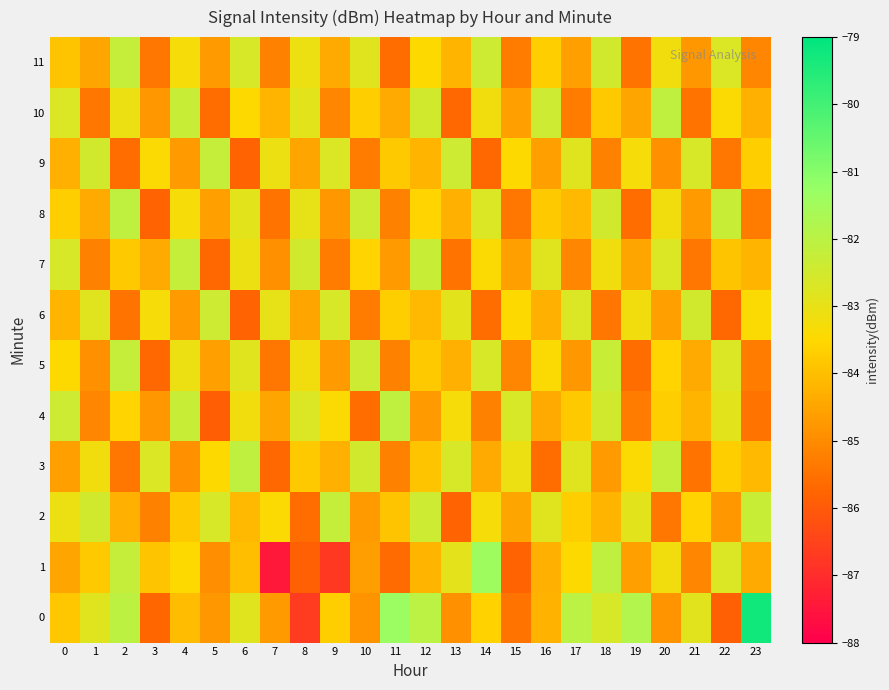

Reading left to right, transcribe all the data shown in this chart.

0: 0=-83.8	1=-82.8	2=-82.0	3=-85.7	4=-84.0	5=-84.8	6=-82.8	7=-84.7	8=-86.7	9=-83.7	10=-84.9	11=-81.3	12=-82.0	13=-84.9	14=-83.6	15=-85.5	16=-84.3	17=-82.0	18=-82.6	19=-81.8	20=-84.8	21=-82.9	22=-85.9	23=-79.3
1: 0=-84.5	1=-83.8	2=-82.2	3=-83.9	4=-83.5	5=-84.9	6=-84.0	7=-87.5	8=-85.9	9=-86.7	10=-84.7	11=-85.6	12=-84.2	13=-82.9	14=-81.4	15=-85.8	16=-84.3	17=-83.5	18=-82.1	19=-84.6	20=-83.2	21=-85.1	22=-82.7	23=-84.4
2: 0=-83.1	1=-82.5	2=-84.3	3=-85.2	4=-83.8	5=-82.6	6=-84.1	7=-83.4	8=-85.6	9=-82.2	10=-84.7	11=-83.9	12=-82.4	13=-85.8	14=-83.3	15=-84.5	16=-82.8	17=-83.7	18=-84.2	19=-82.9	20=-85.4	21=-83.6	22=-84.8	23=-82.3
3: 0=-84.6	1=-83.2	2=-85.4	3=-82.7	4=-84.9	5=-83.5	6=-82.1	7=-85.7	8=-83.8	9=-84.3	10=-82.5	11=-85.2	12=-83.9	13=-82.6	14=-84.4	15=-83.1	16=-85.6	17=-82.8	18=-84.7	19=-83.4	20=-82.2	21=-85.5	22=-83.7	23=-84.1
4: 0=-82.4	1=-85.1	2=-83.6	3=-84.8	4=-82.3	5=-85.9	6=-83.2	7=-84.5	8=-82.7	9=-83.4	10=-85.6	11=-82.1	12=-84.7	13=-83.3	14=-85.2	15=-82.6	16=-84.4	17=-83.8	18=-82.5	19=-85.3	20=-83.7	21=-84.2	22=-82.9	23=-85.5
5: 0=-83.5	1=-84.9	2=-82.2	3=-85.7	4=-83.1	5=-84.6	6=-82.8	7=-85.4	8=-83.2	9=-84.7	10=-82.4	11=-85.2	12=-83.8	13=-84.3	14=-82.6	15=-85.1	16=-83.4	17=-84.8	18=-82.3	19=-85.6	20=-83.6	21=-84.4	22=-82.7	23=-85.3
6: 0=-84.2	1=-82.8	2=-85.5	3=-83.3	4=-84.7	5=-82.4	6=-85.8	7=-83.0	8=-84.5	9=-82.6	10=-85.3	11=-83.7	12=-84.1	13=-82.9	14=-85.6	15=-83.5	16=-84.3	17=-82.7	18=-85.4	19=-83.2	20=-84.6	21=-82.5	22=-85.7	23=-83.4
7: 0=-82.6	1=-85.2	2=-83.8	3=-84.4	4=-82.2	5=-85.7	6=-83.1	7=-84.9	8=-82.5	9=-85.3	10=-83.6	11=-84.7	12=-82.3	13=-85.5	14=-83.4	15=-84.6	16=-82.8	17=-85.1	18=-83.2	19=-84.5	20=-82.7	21=-85.4	22=-83.9	23=-84.2
8: 0=-83.7	1=-84.4	2=-82.1	3=-85.8	4=-83.3	5=-84.6	6=-82.9	7=-85.5	8=-83.0	9=-84.8	10=-82.4	11=-85.2	12=-83.6	13=-84.3	14=-82.7	15=-85.4	16=-83.8	17=-84.1	18=-82.5	19=-85.6	20=-83.2	21=-84.7	22=-82.3	23=-85.3
9: 0=-84.3	1=-82.5	2=-85.6	3=-83.4	4=-84.7	5=-82.2	6=-85.8	7=-83.1	8=-84.5	9=-82.7	10=-85.3	11=-83.8	12=-84.2	13=-82.4	14=-85.7	15=-83.5	16=-84.6	17=-82.8	18=-85.2	19=-83.3	20=-84.9	21=-82.6	22=-85.4	23=-83.7
10: 0=-82.7	1=-85.4	2=-83.1	3=-84.8	4=-82.3	5=-85.6	6=-83.5	7=-84.2	8=-82.9	9=-85.1	10=-83.7	11=-84.4	12=-82.5	13=-85.7	14=-83.2	15=-84.6	16=-82.4	17=-85.3	18=-83.8	19=-84.5	20=-82.1	21=-85.5	22=-83.4	23=-84.3
11: 0=-83.9	1=-84.5	2=-82.2	3=-85.4	4=-83.3	5=-84.7	6=-82.6	7=-85.2	8=-83.1	9=-84.4	10=-82.8	11=-85.6	12=-83.5	13=-84.2	14=-82.4	15=-85.3	16=-83.7	17=-84.6	18=-82.5	19=-85.5	20=-83.2	21=-84.8	22=-82.7	23=-85.1